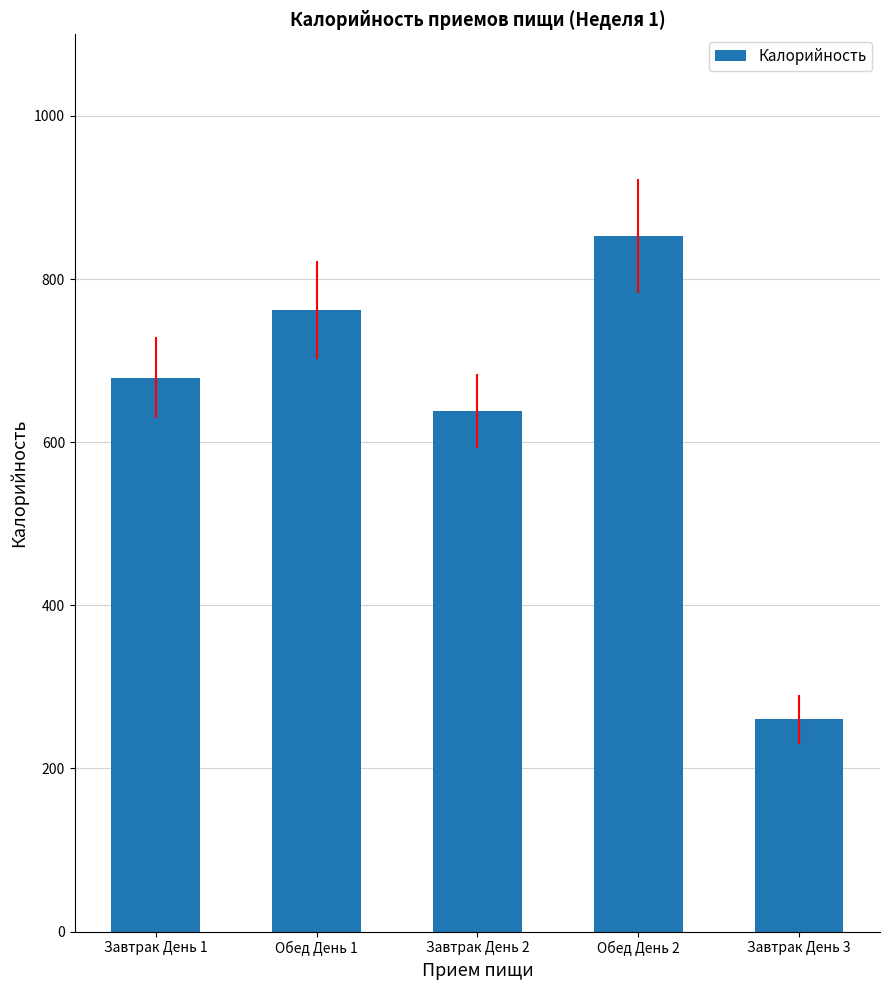

Which label corresponds to the largest value in the chart?

Обед День 2